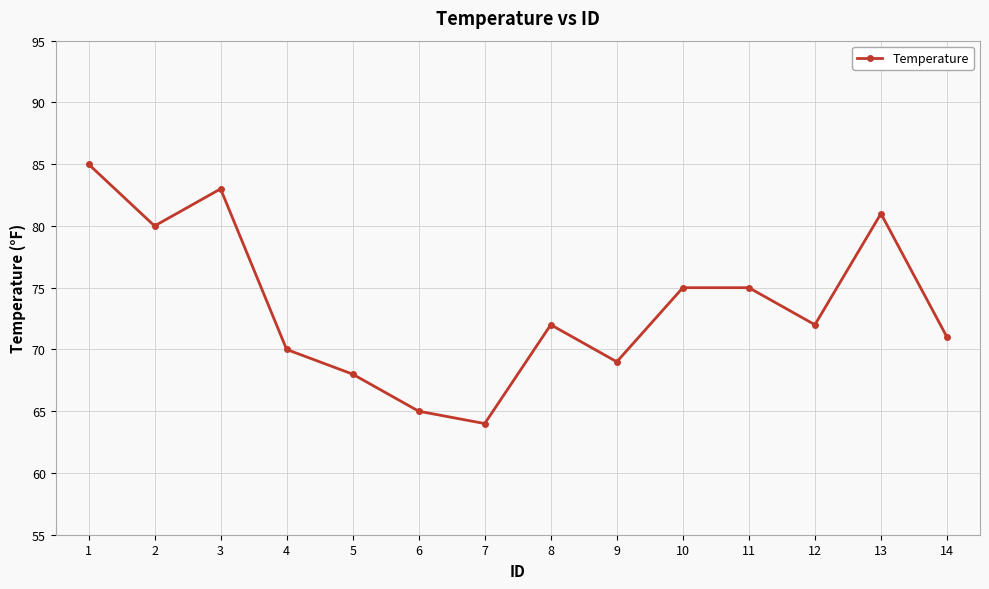

Reading right to left, extract all data points from this chart.

14=71	13=81	12=72	11=75	10=75	9=69	8=72	7=64	6=65	5=68	4=70	3=83	2=80	1=85